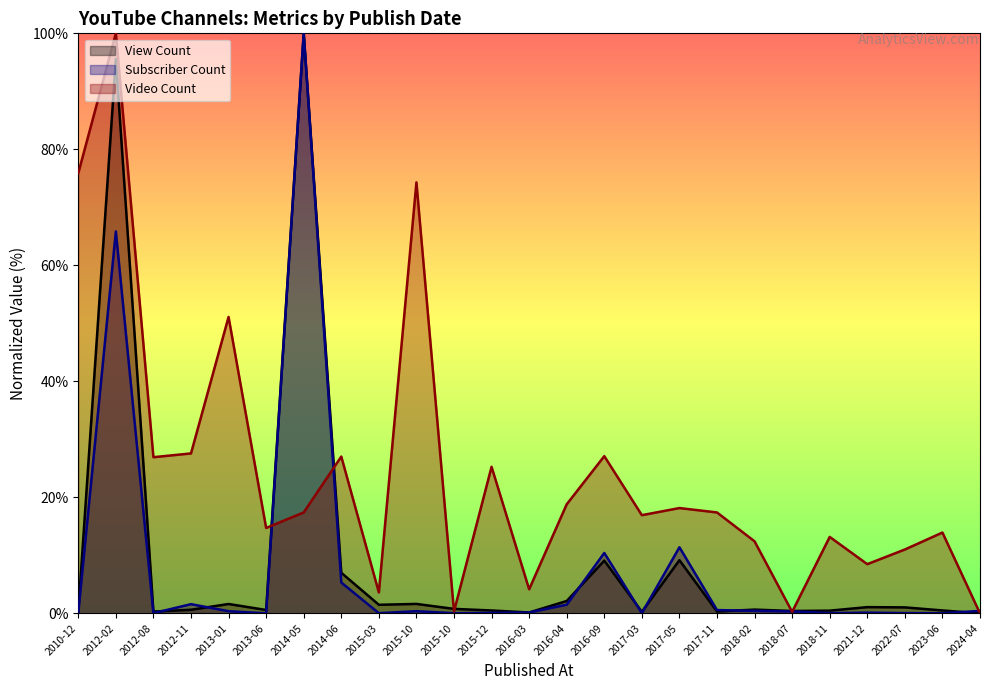

How many lines are shown in the chart?

3